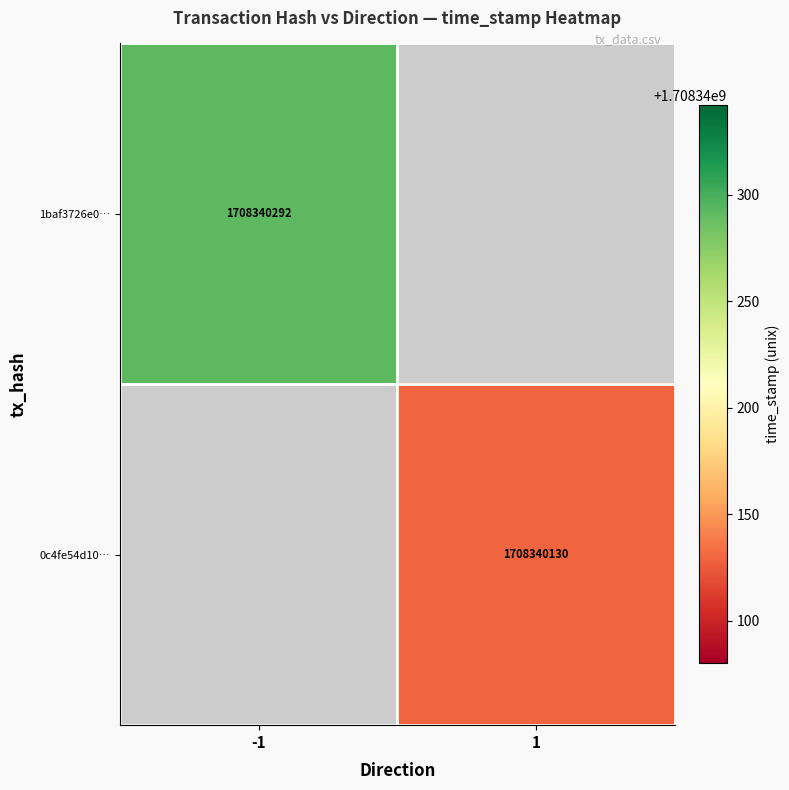

Rank the series at time_stamp from highest to lowest value.

1baf3726e0da3cb91983258e251252e980e707a, 0c4fe54d1058935a08e7deb1173bf9f36a9bd15